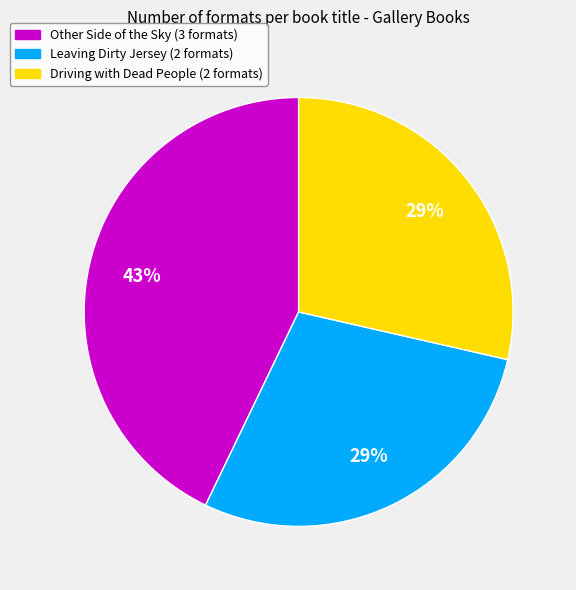

Do Other Side of the Sky (3 formats) and Leaving Dirty Jersey (2 formats) together represent more than half of the pie?

Yes